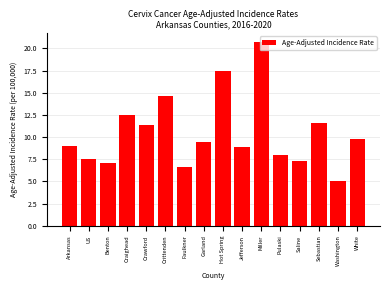

What is the sum of all values?

167.0